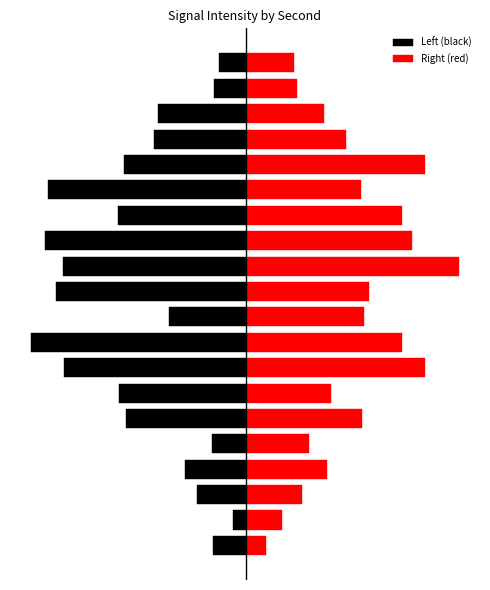

Reading right to left, what are all the values shown in this chart?

Left (black): 19=-0.8	18=-0.9	17=-2.6	16=-2.7	15=-3.6	14=-5.8	13=-3.7	12=-5.9	11=-5.4	10=-5.6	9=-2.3	8=-6.3	7=-5.3	6=-3.7	5=-3.5	4=-1.0	3=-1.8	2=-1.4	1=-0.4	0=-1.0
Right (red): 19=1.4	18=1.5	17=2.3	16=2.9	15=5.2	14=3.3	13=4.6	12=4.8	11=6.2	10=3.6	9=3.4	8=4.6	7=5.2	6=2.5	5=3.4	4=1.8	3=2.4	2=1.6	1=1.0	0=0.6